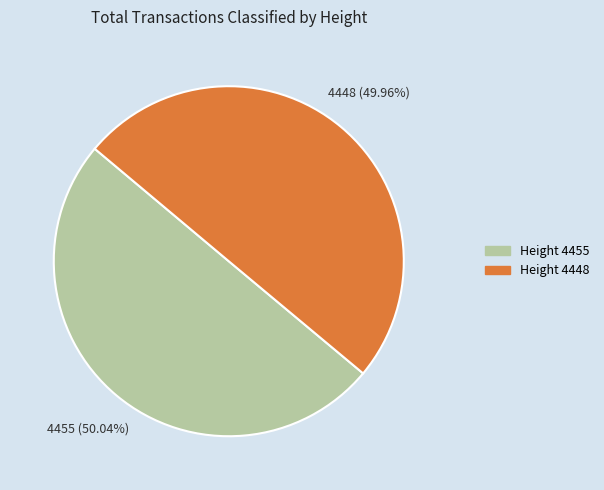

Approximately how many times larger is the value at 4455 compared to 4448?

1.0